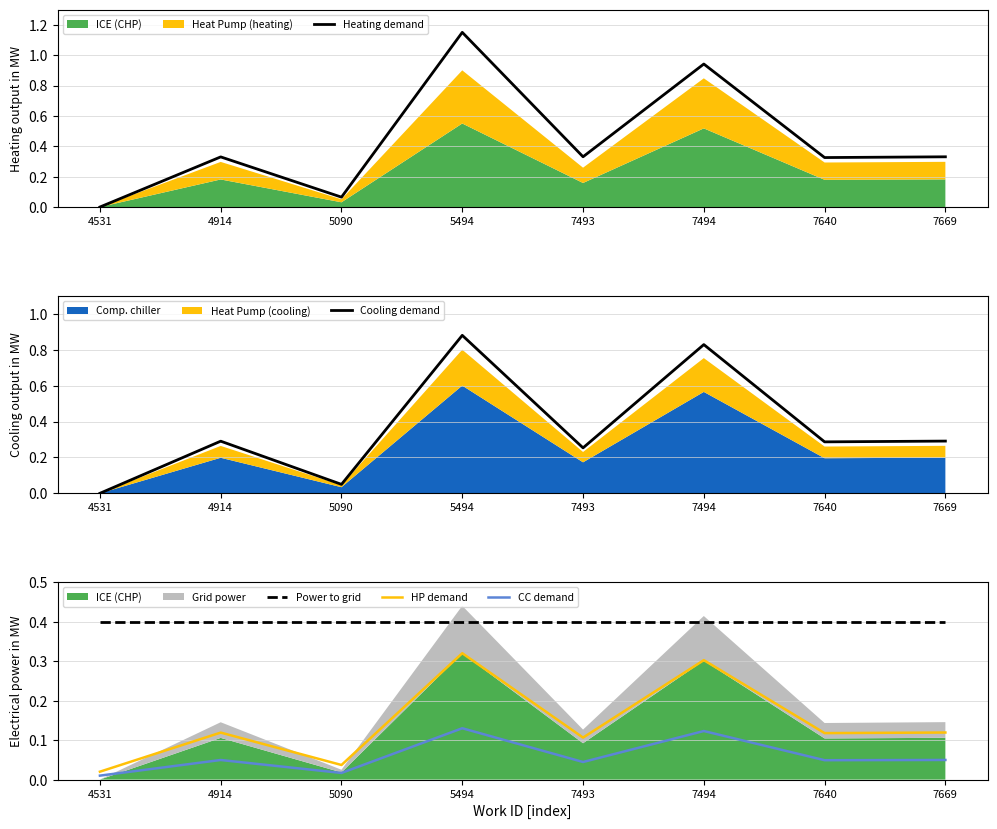

Is it true that Cooling demand equals 0.3 at 7494?

False